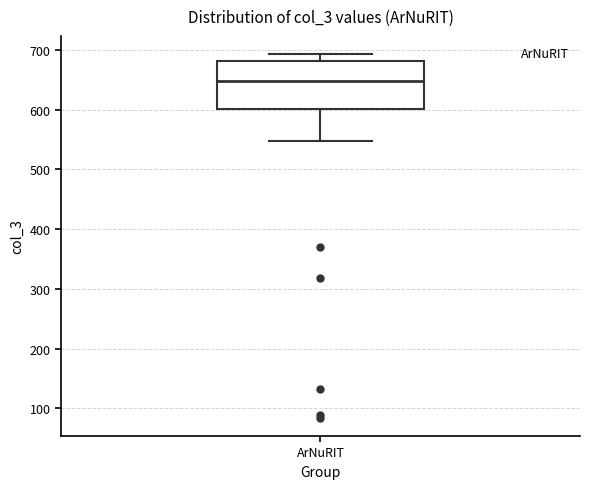

Read this box plot against the y-axis: the position of the median line, the range covered by the box, and the ends of both whiskers. The values are not printed on the chart, so give them approximately, as read against the axis.

median 650, box 600 to 680, whiskers 550 to 690